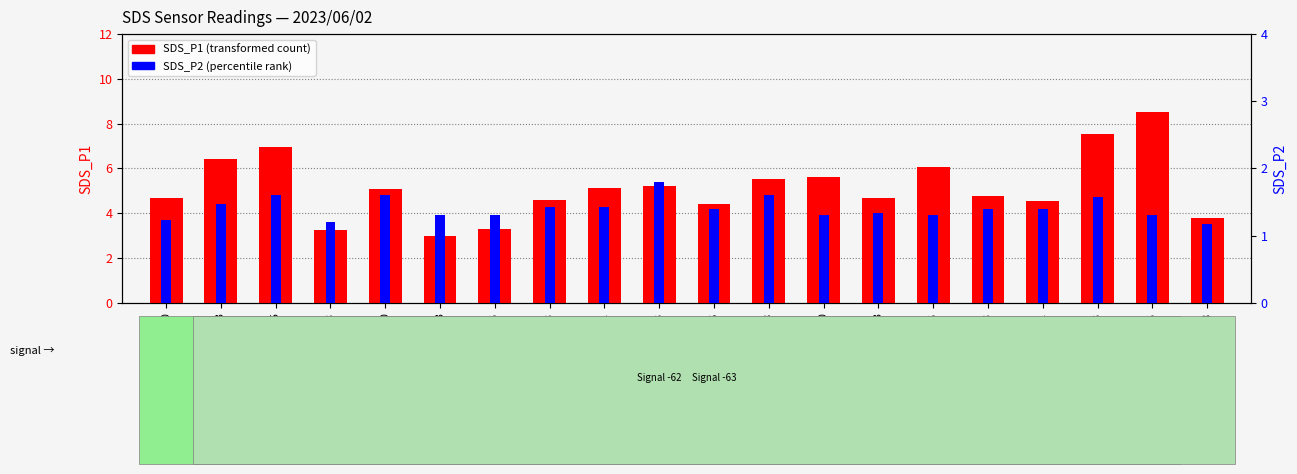

What is the total value across all series at 00:26?

5.8